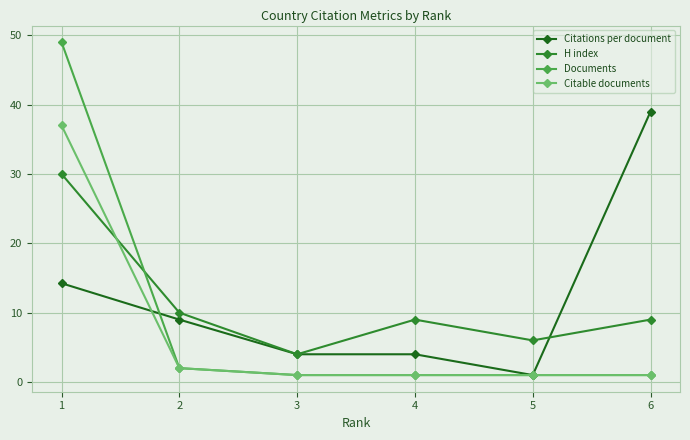

What is the value of the Citable documents point at the 5th from the left?

1.0